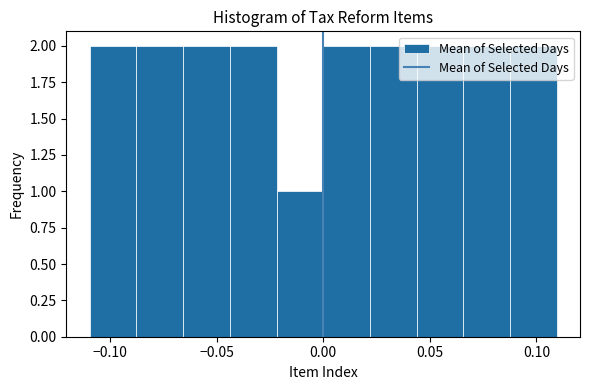

Reading left to right, transcribe this chart: for each bar, give the range it covers on the x-axis and its height. Neither the bar edges nor the heights are printed on the chart, so give them approximately, as read against the axes.

-0.110 to -0.090: 2
-0.090 to -0.065: 2
-0.065 to -0.045: 2
-0.045 to -0.020: 2
-0.020 to 0.000: 1
0.000 to 0.020: 2
0.020 to 0.045: 2
0.045 to 0.065: 2
0.065 to 0.090: 2
0.090 to 0.110: 2